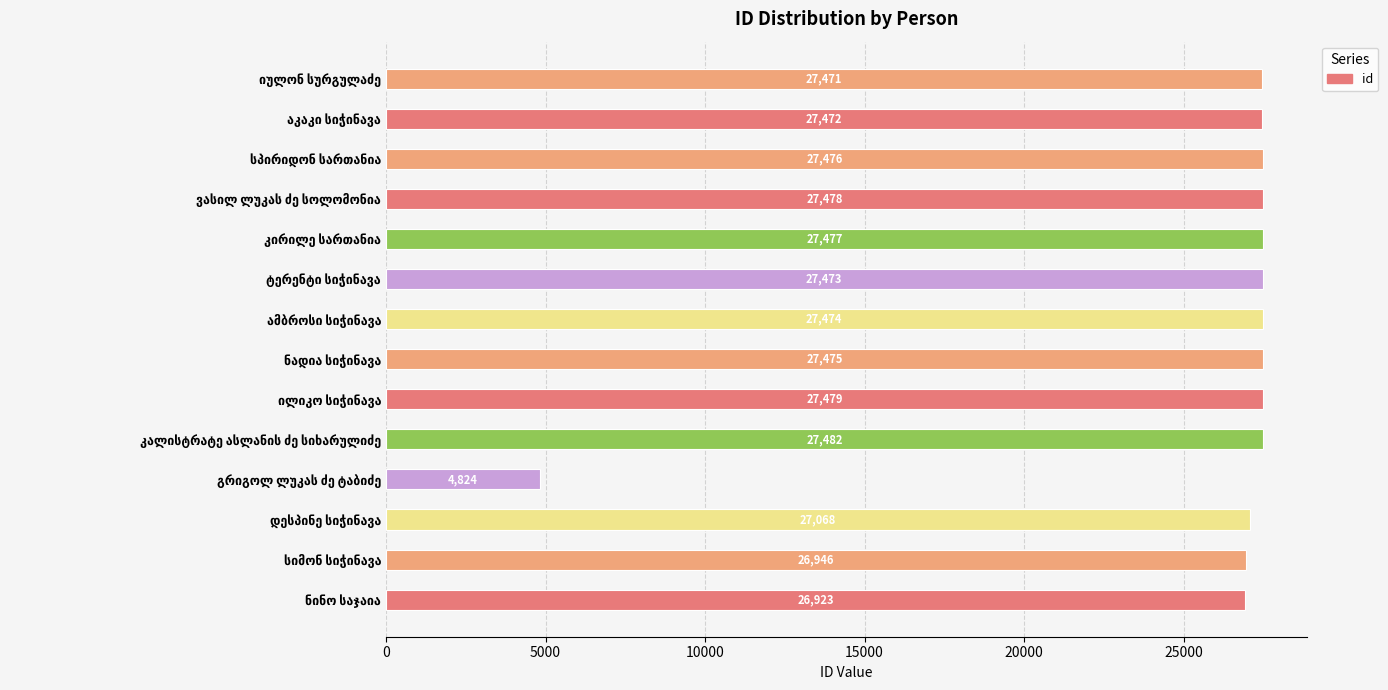

Does the chart contain any negative values?

No